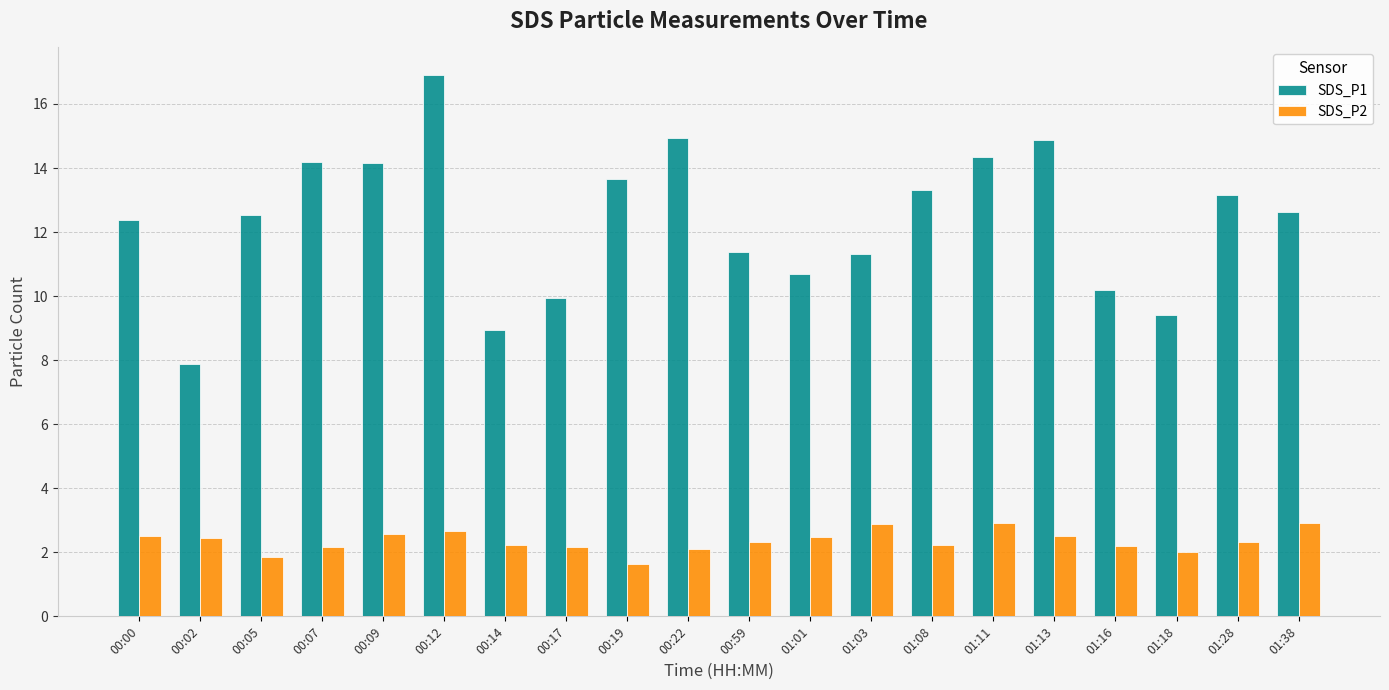

At which label does SDS_P1 reach its peak?

00:12